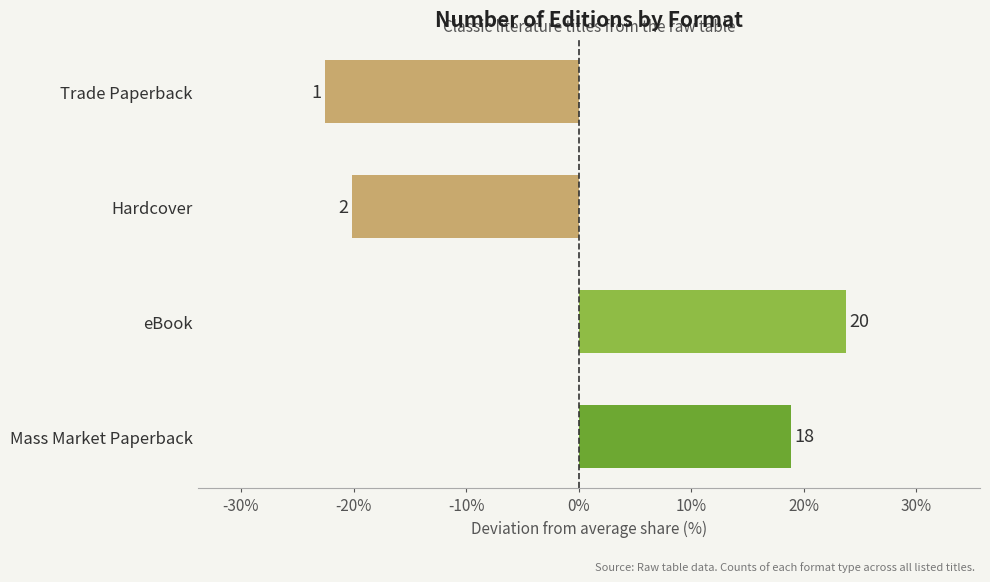

How many bars are there in total?

4